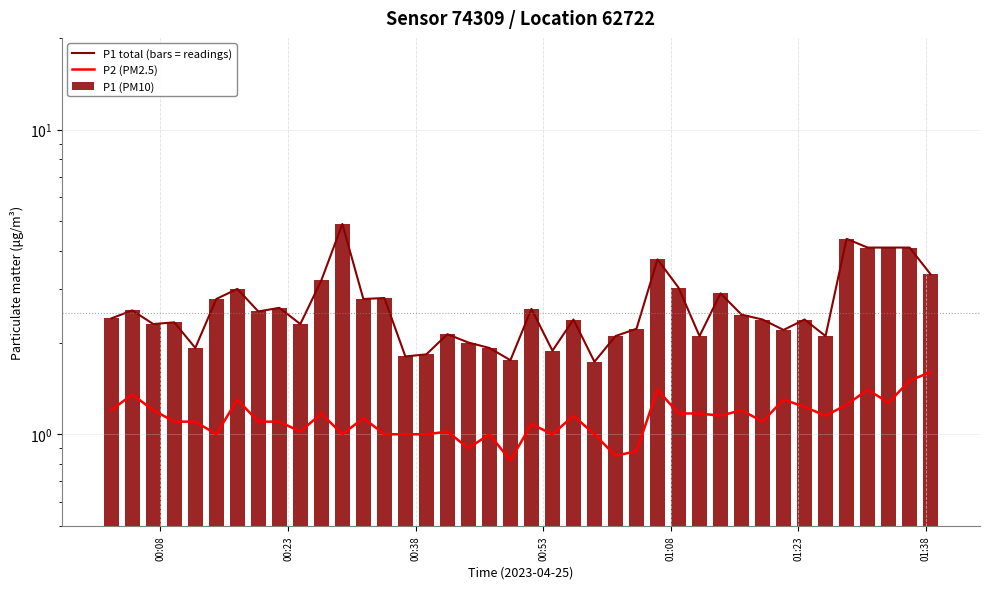

At 00:08, list the series in order from largest to smallest.

P1 total (bars = readings), P1 (PM10), P2 (PM2.5)